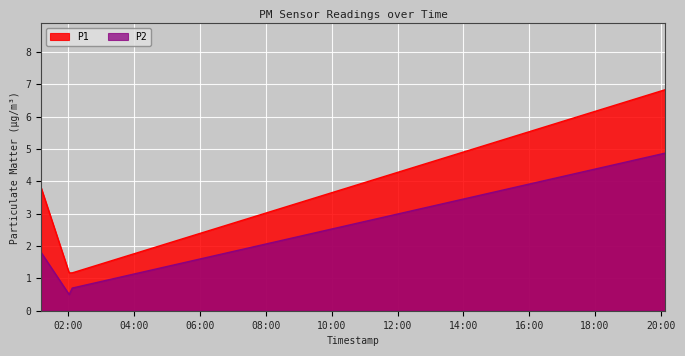

What are all the series names shown in the legend?

P1, P2